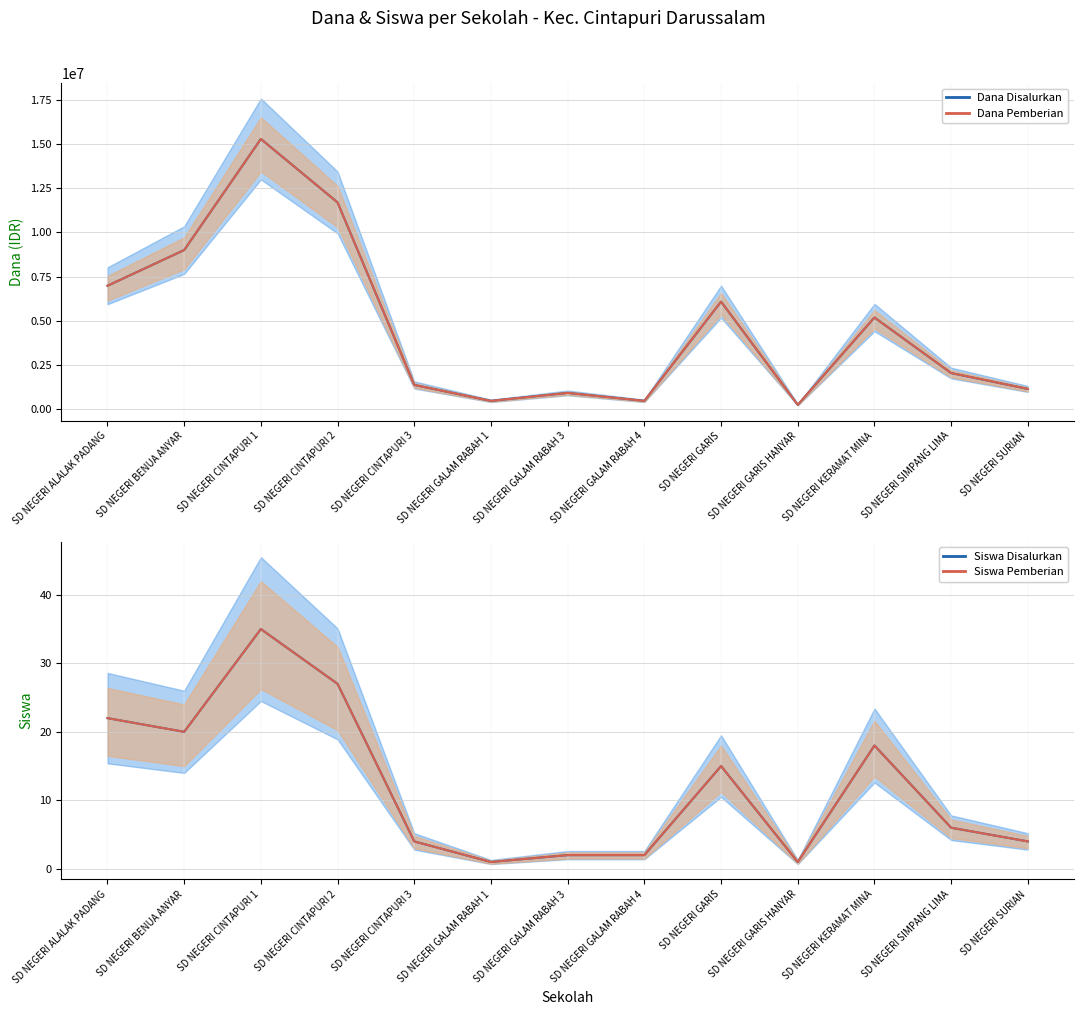

How many series are shown in this chart?

4